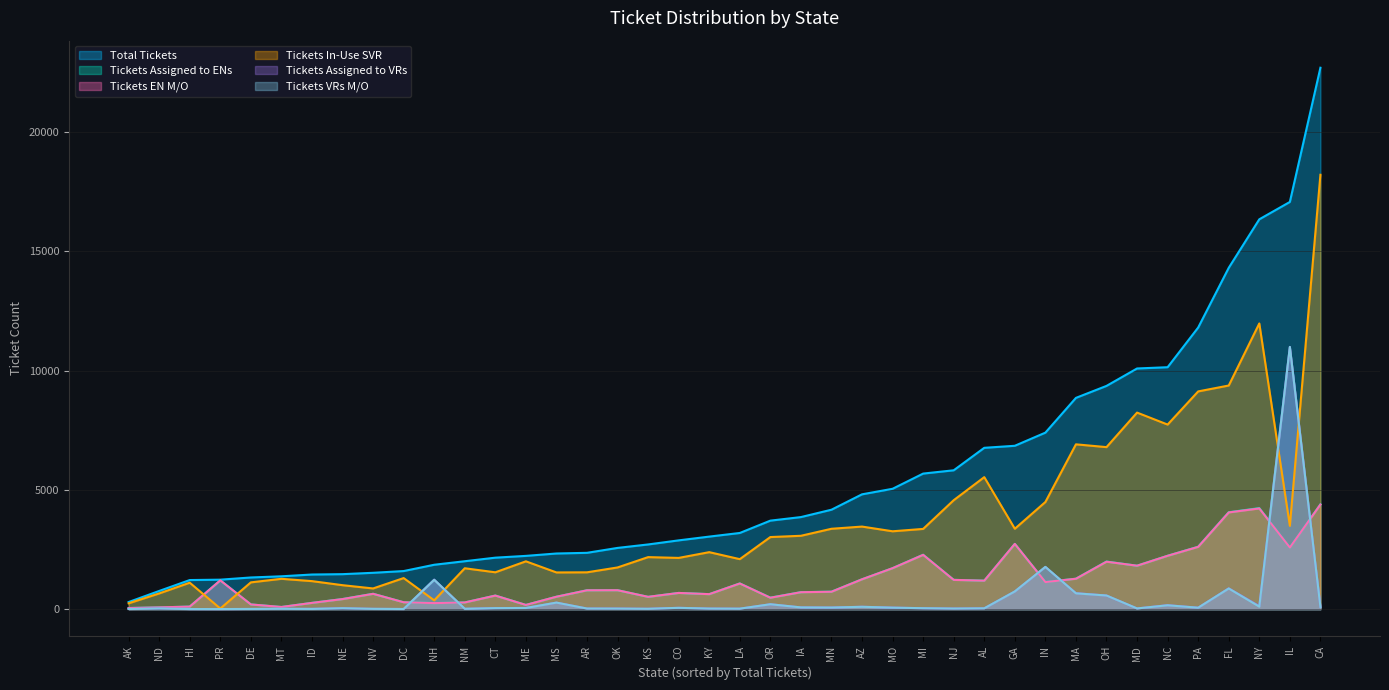

What is the approximate value of Total Tickets at DE, to the nearest 50?

1350